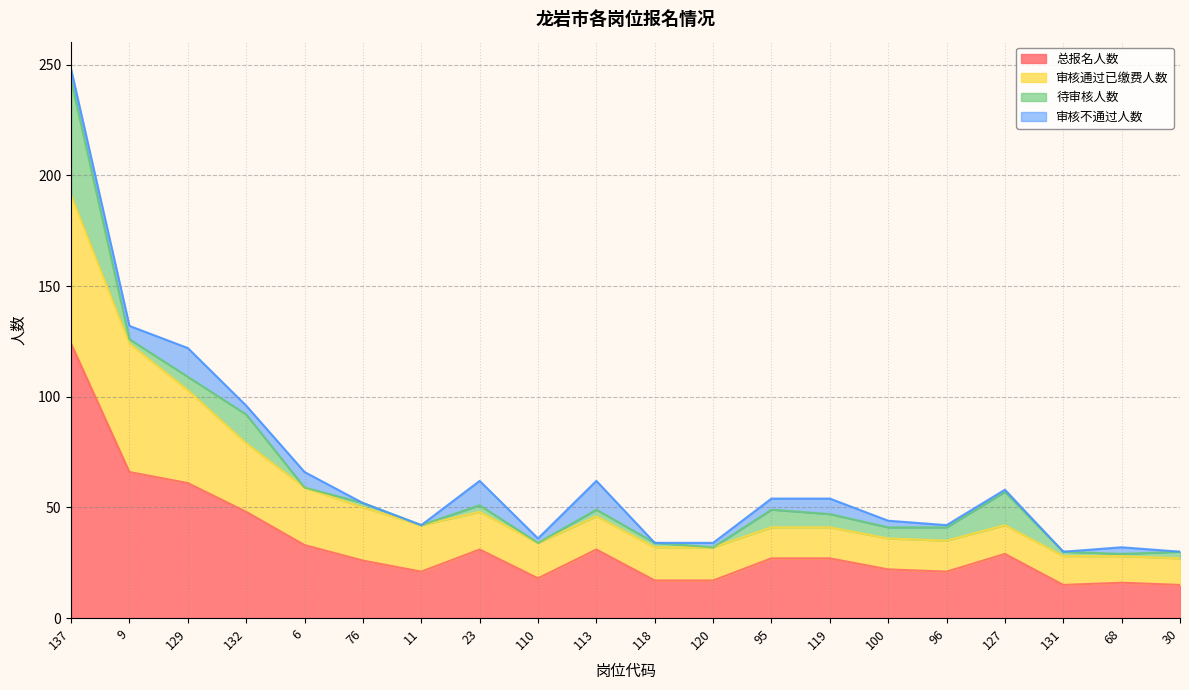

In 审核不通过人数, how many points are higher than both neighbors (excluding endpoints)?

6